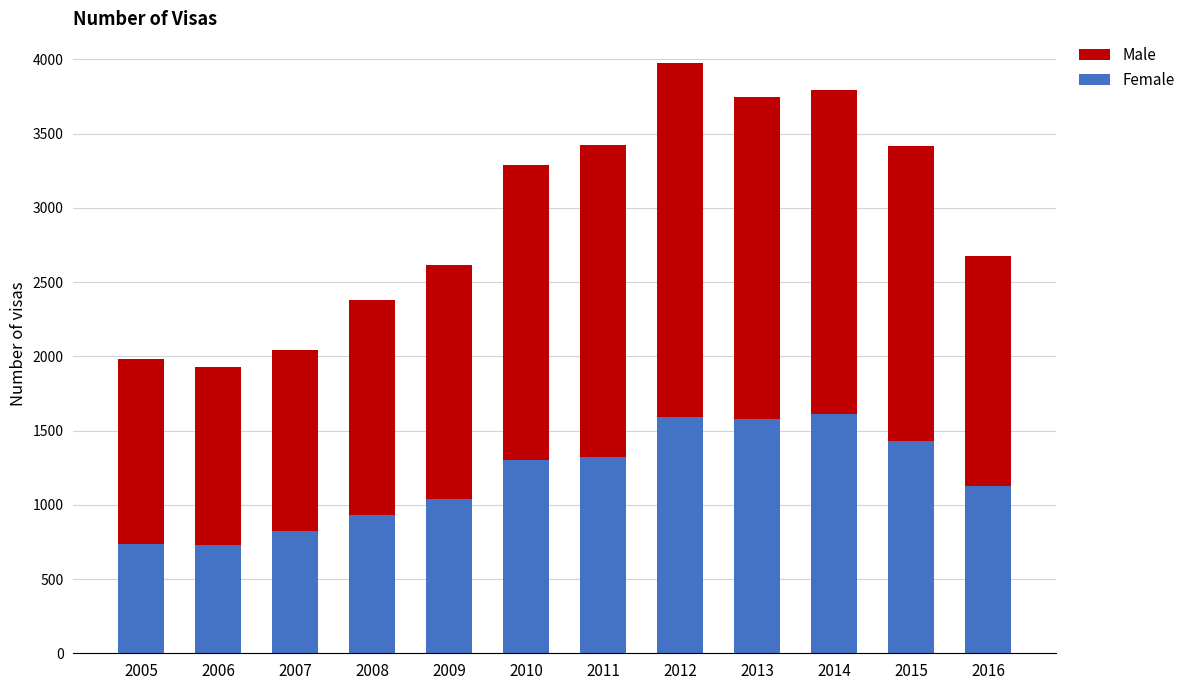

What is the average value of the Female series?

1185